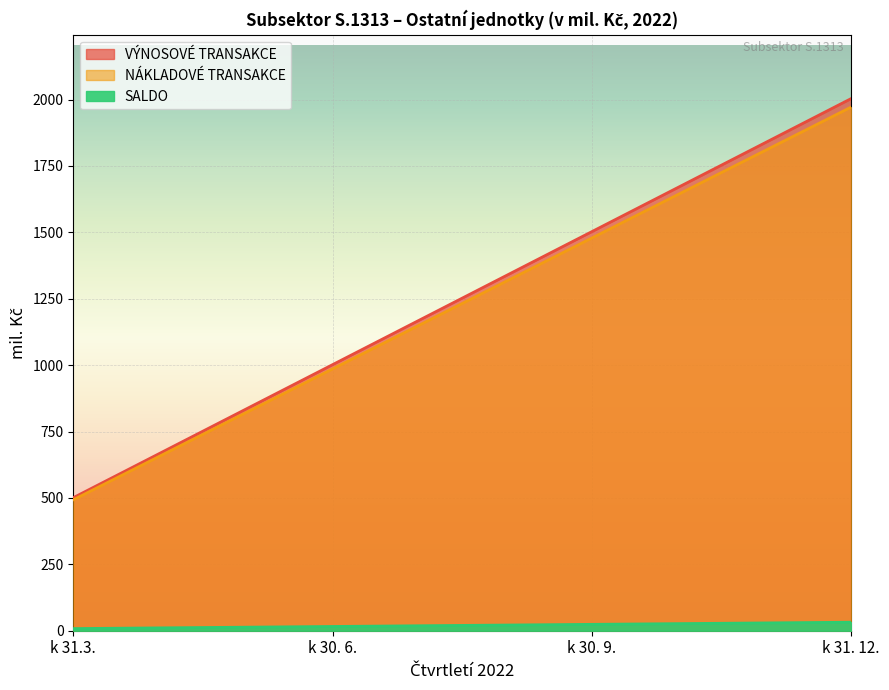

What is the label of the 2nd point from the left?

k 30. 6.